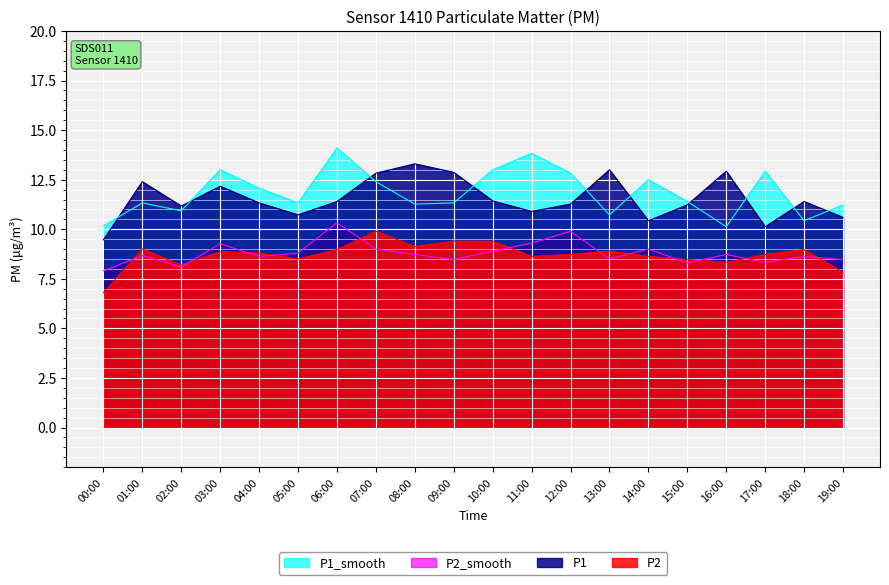

Is it true that P2_smooth equals 5.2 at 14:00?

False